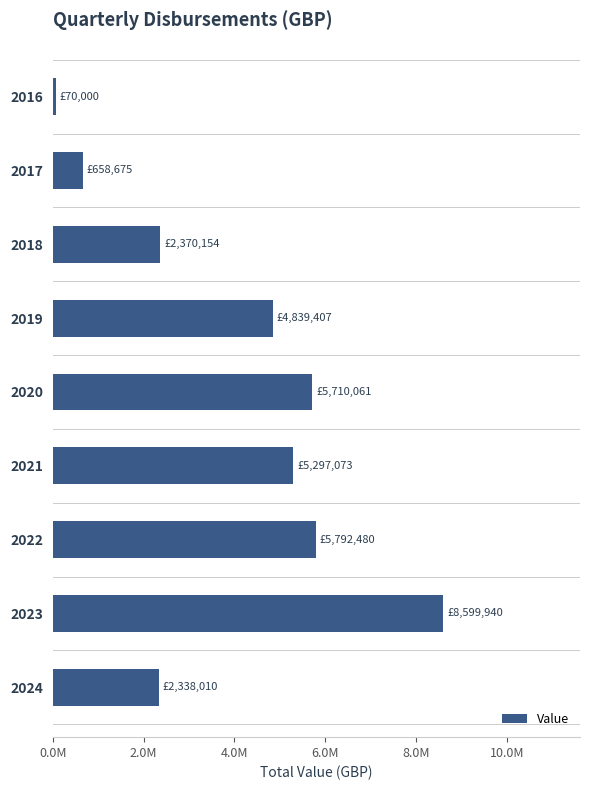

Does the chart contain any negative values?

No